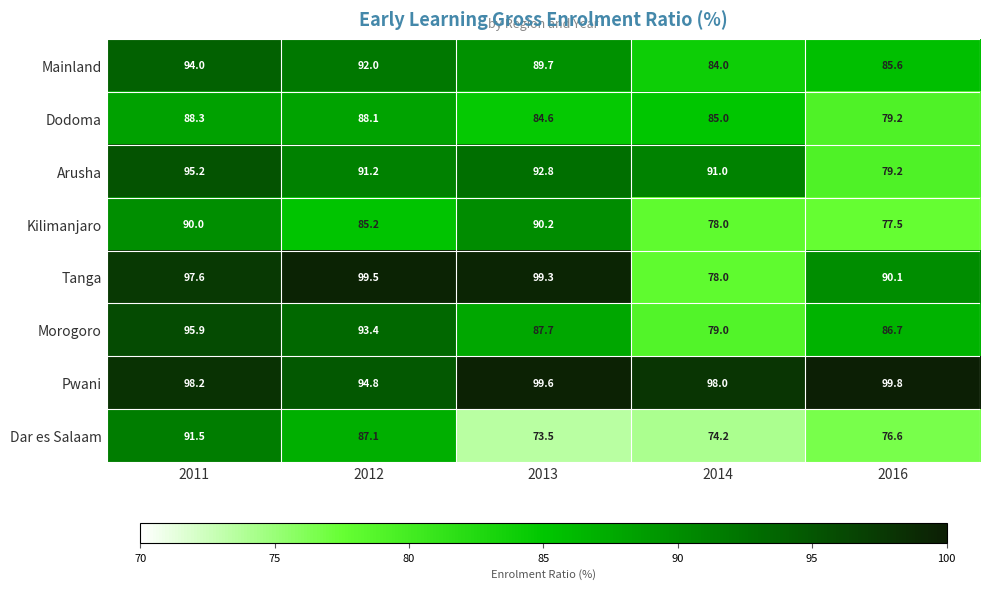

At how many categories does at least one series exceed 96?

5